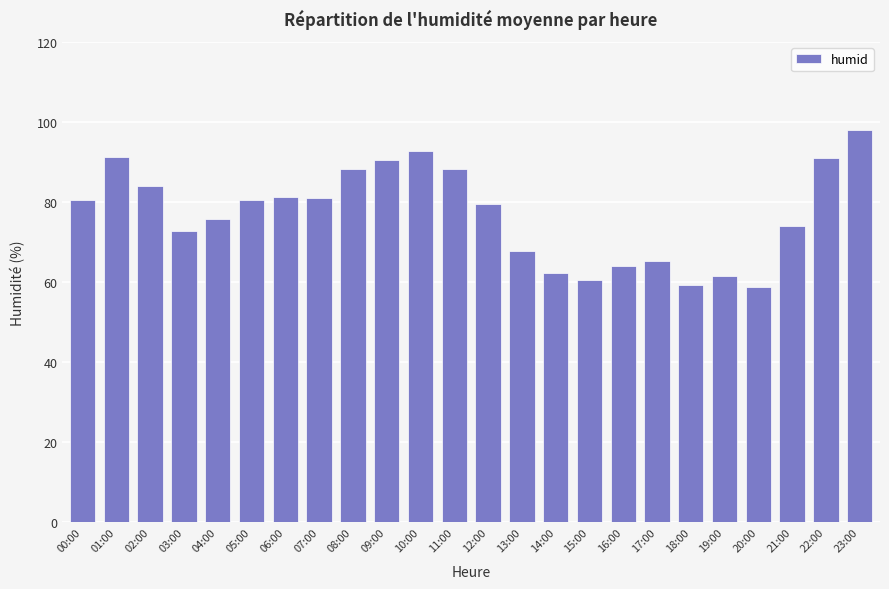

Count the number of categories in the chart.

24